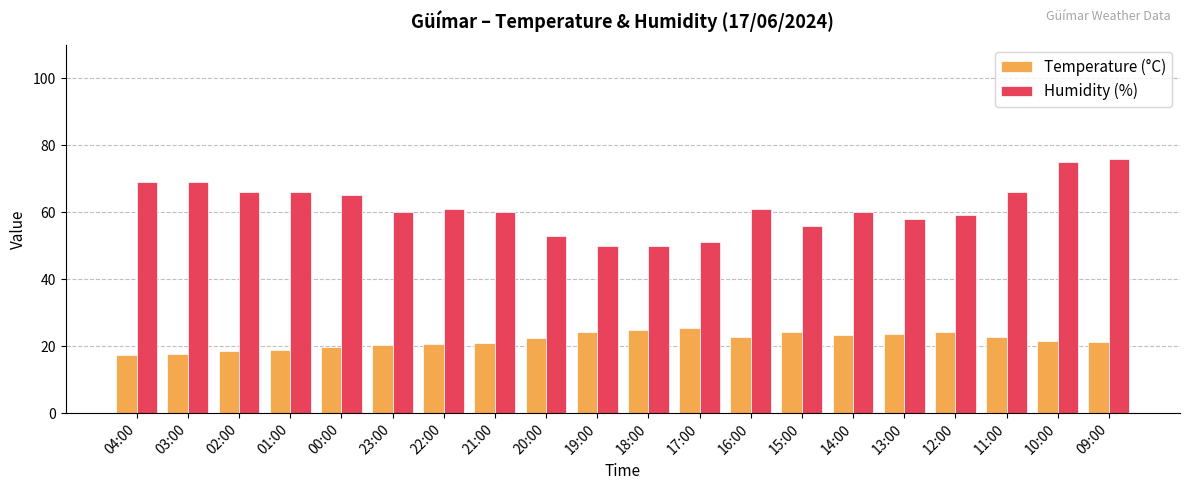

What is the difference between the maximum and minimum values in the Temperature (°C) series?

8.1